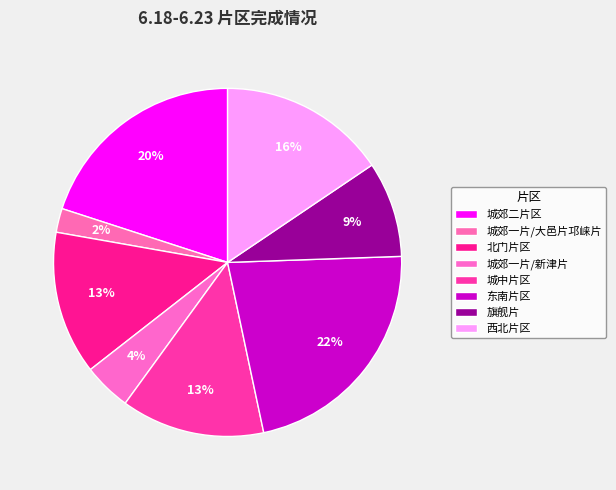

How many slices are in this pie chart?

8